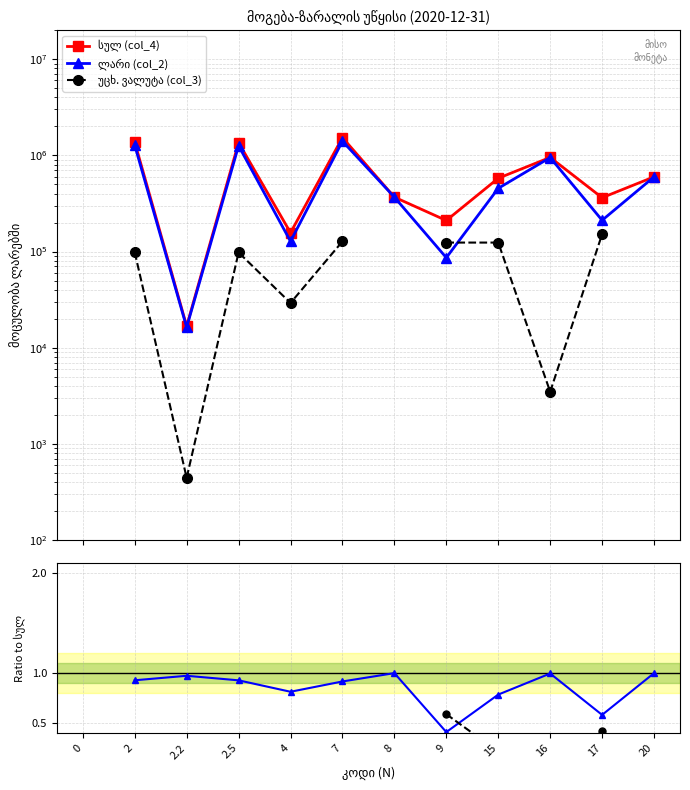

What are all the series names shown in the legend?

სულ (col_4), ლარი (col_2), უცხ. ვალუტა (col_3)